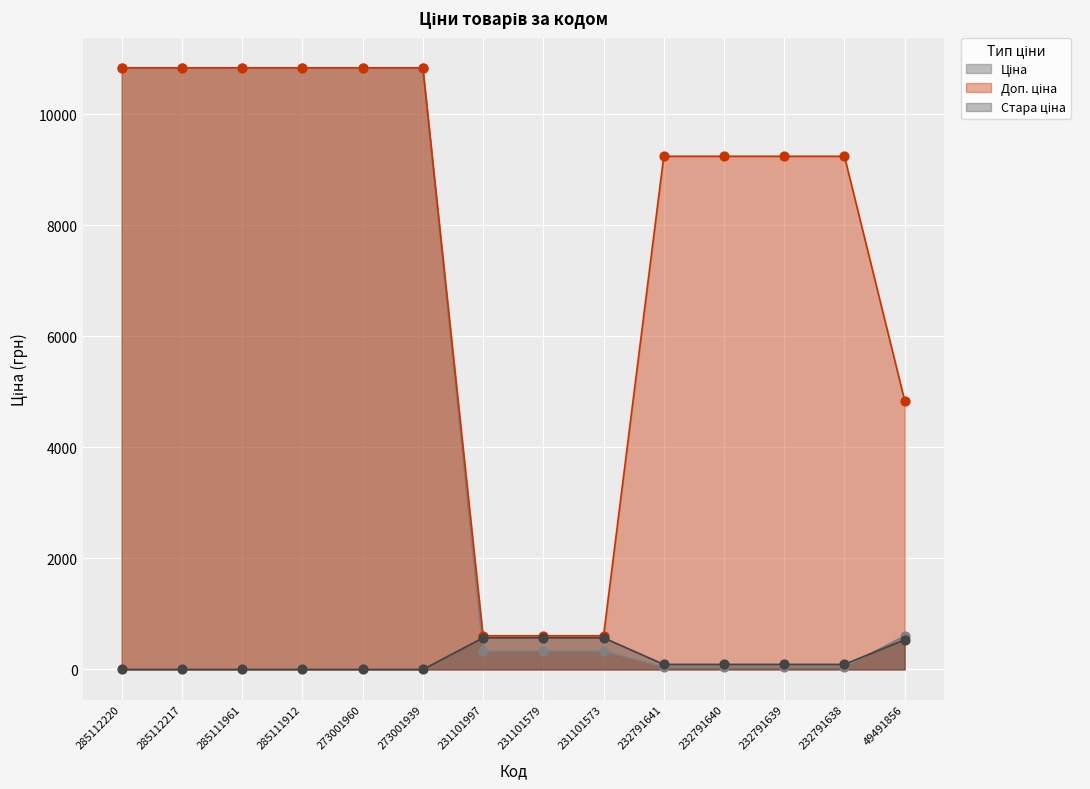

At which category is the sum across all series the highest?

285112220